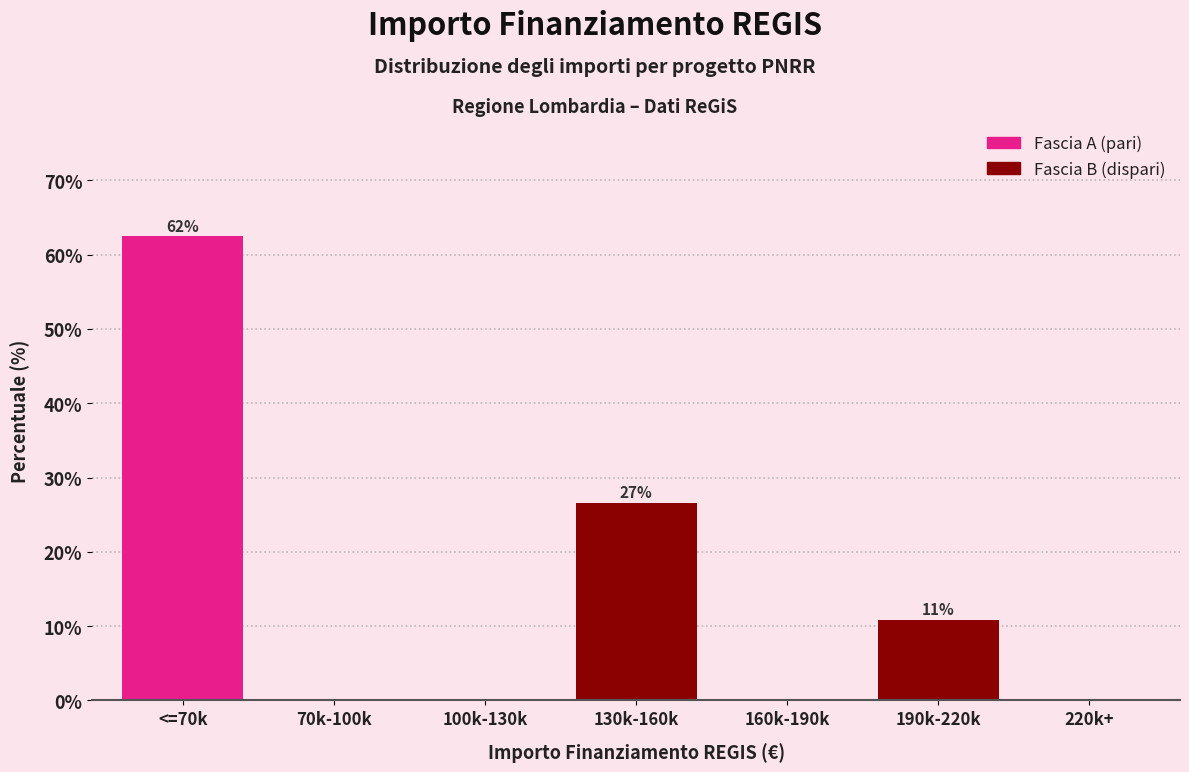

Reading left to right, what are all the values shown in this chart?

<=70k=62.5	70k-100k=0.0	100k-130k=0.0	130k-160k=26.6	160k-190k=0.0	190k-220k=10.9	220k+=0.0